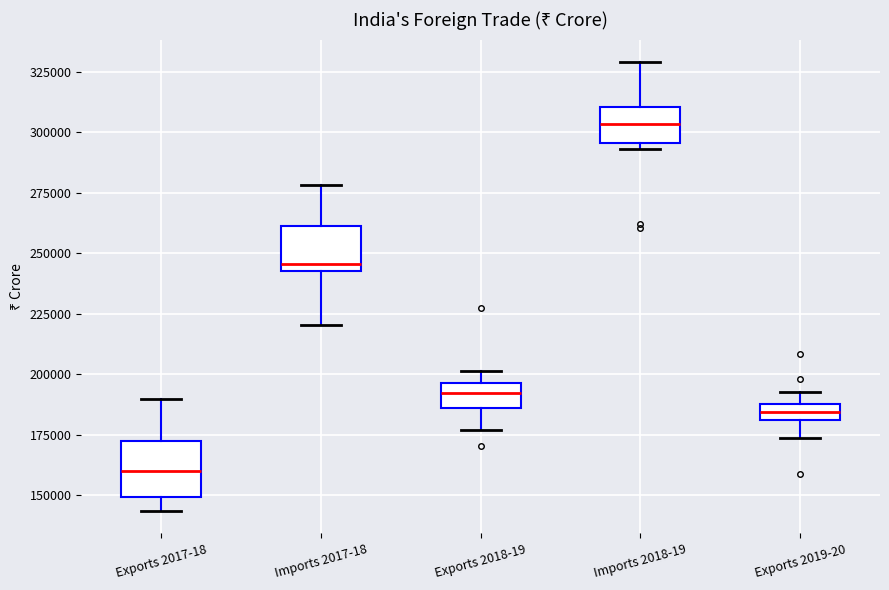

Where is the upper edge of the box for Imports 2018-19 on the y-axis? The values are not printed on the chart, so give them approximately, as read against the axis.

310000